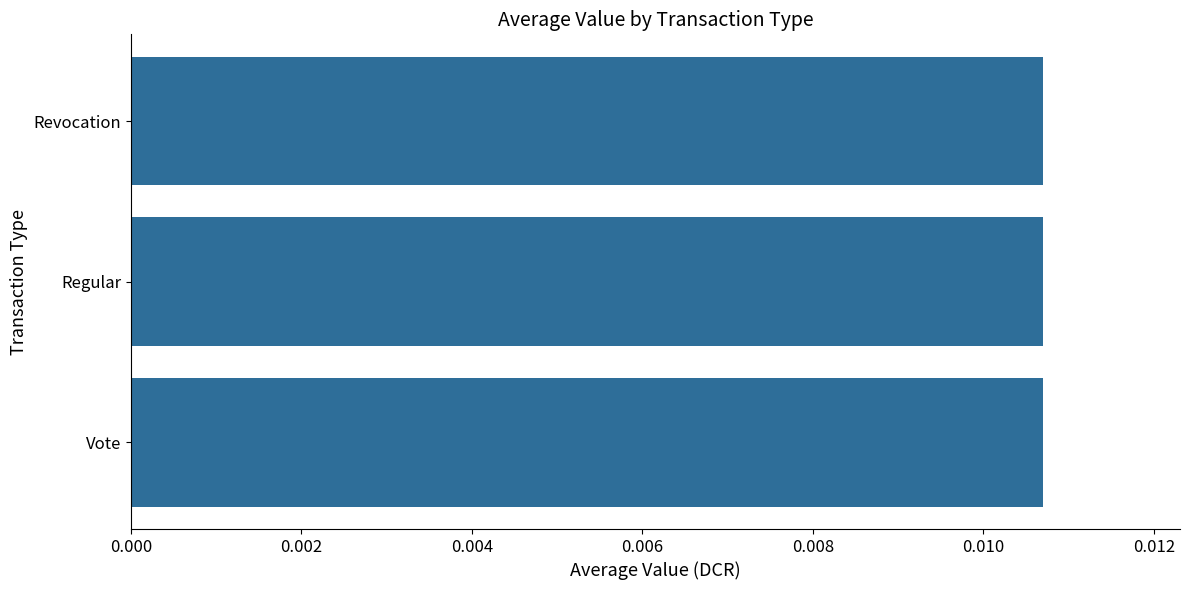

Count the values in the range 0 to 1.

3